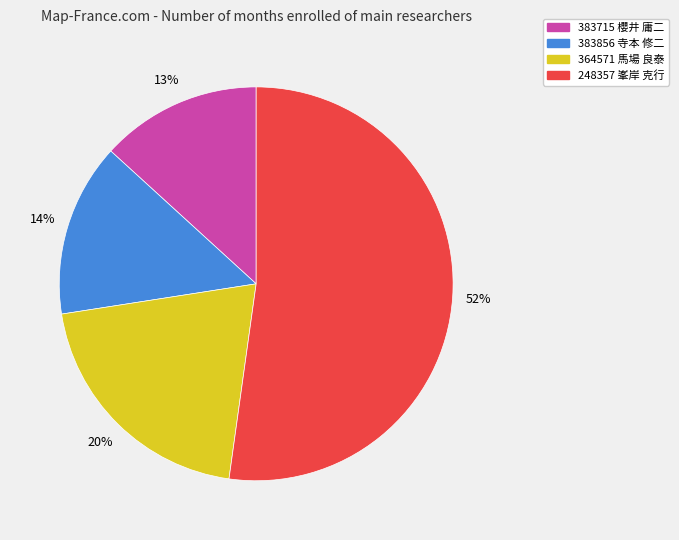

The 364571 馬場 良泰 slice represents 20% of the pie. True or false?

True